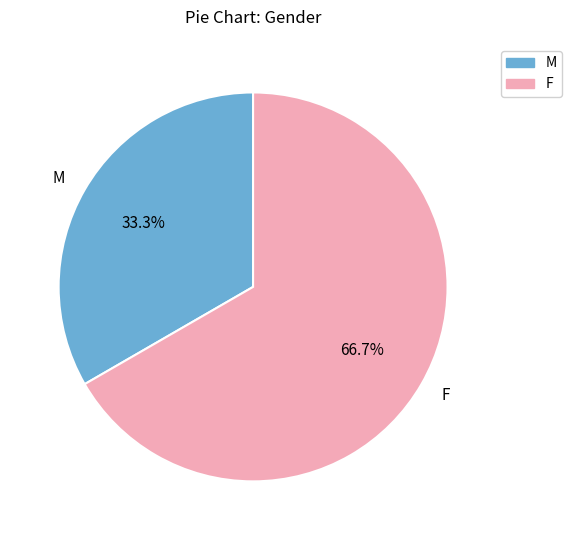

Which category has the smallest portion of the pie?

M